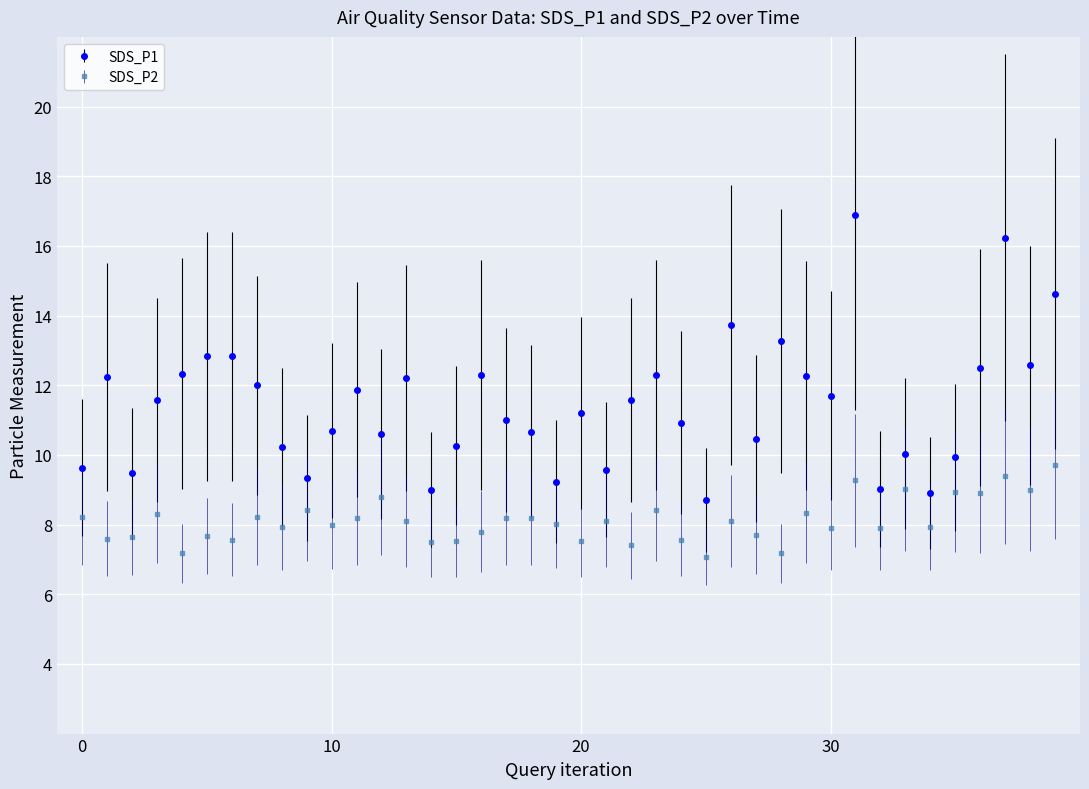

List the series in order of their peak value, highest first.

SDS_P1, SDS_P2